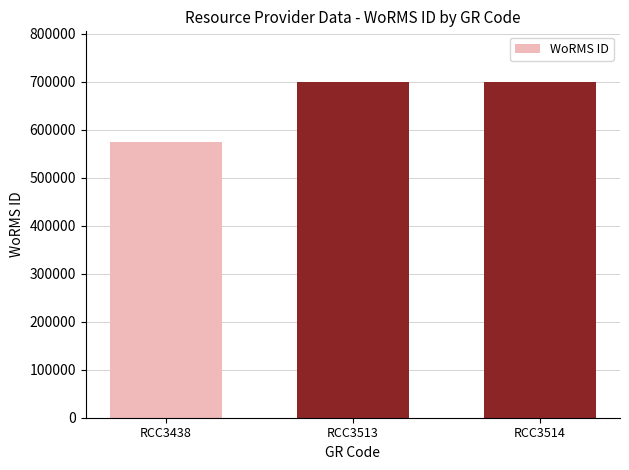

How many data points are less than 699620?

1